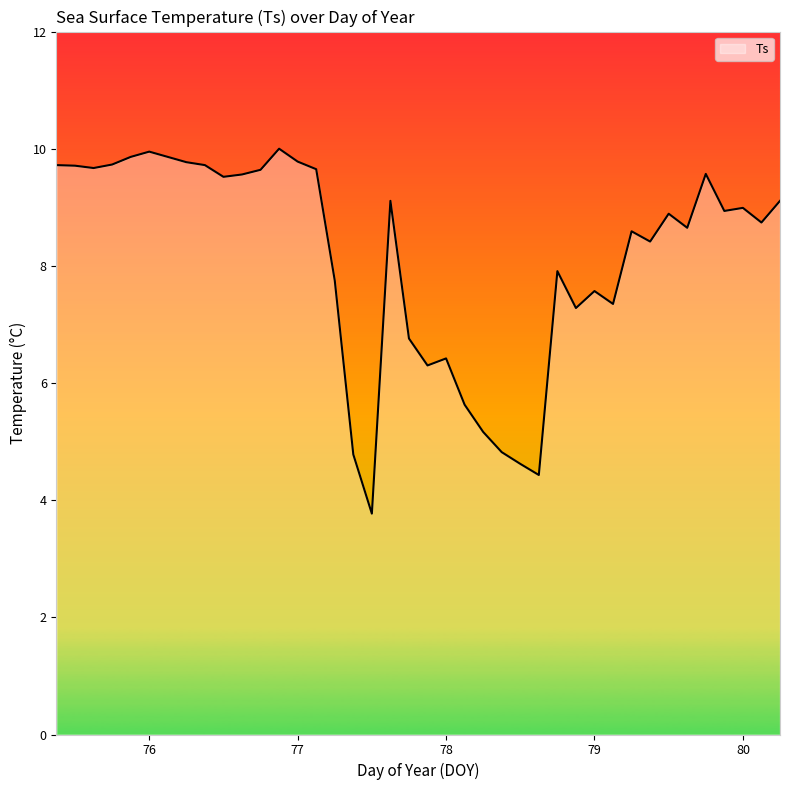

What is the difference between the maximum and minimum values?

6.2